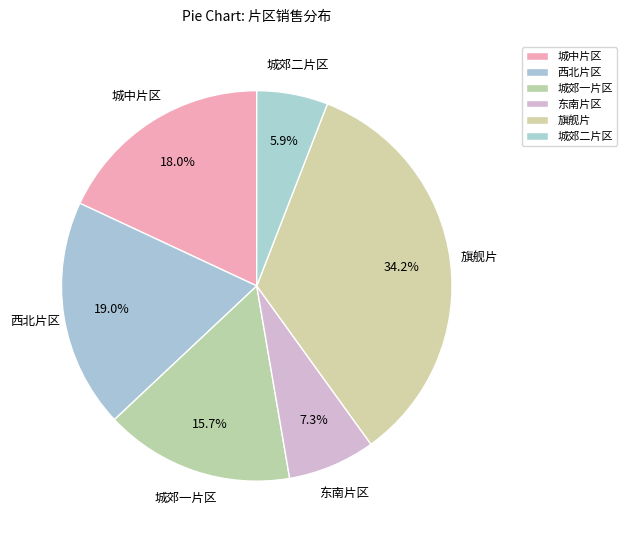

What is the largest slice in the pie chart?

旗舰片